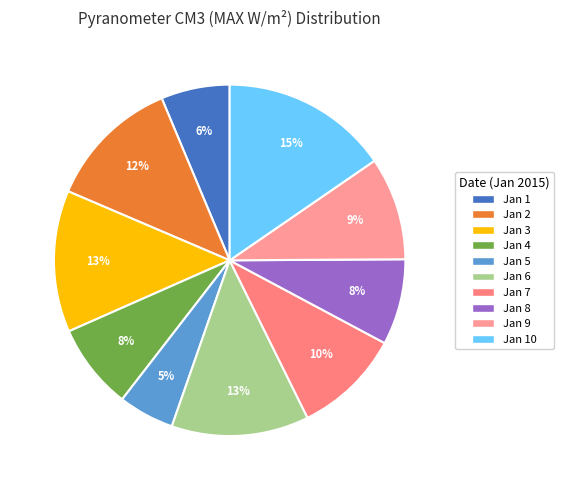

Combined, what portion of the pie is Jan 7 and Jan 9?

19.4%